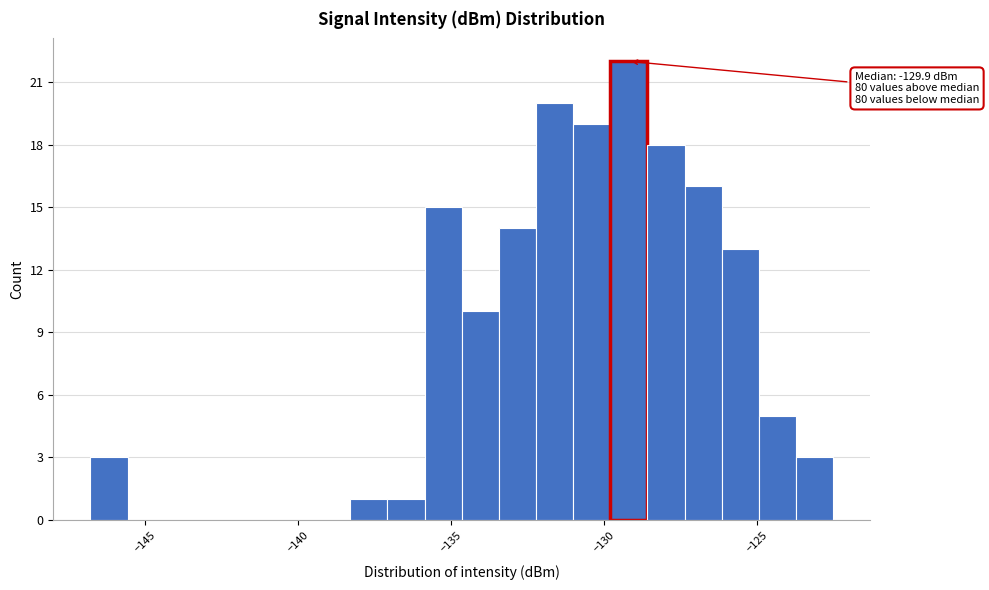

Around what value on the x-axis is the tallest bar? Give the approximate position of its centre, as read against the axis.

-129.0